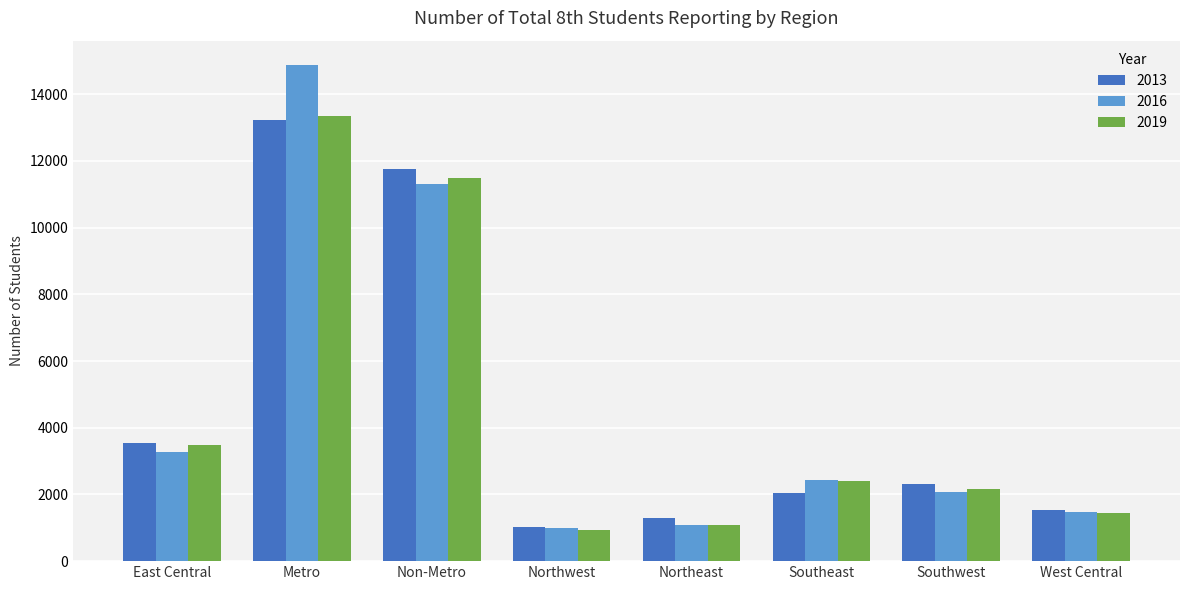

Which series changed the most between Southeast and West Central?

2019